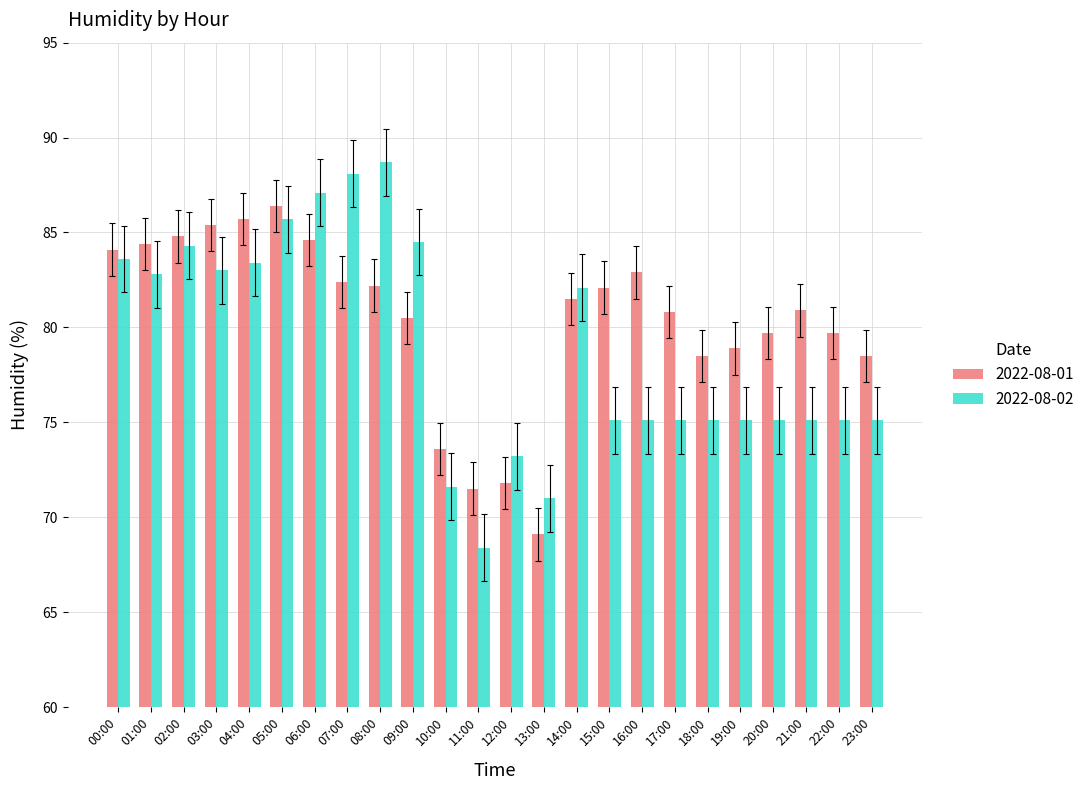

At which label does 2022-08-01 first exceed 81?

00:00